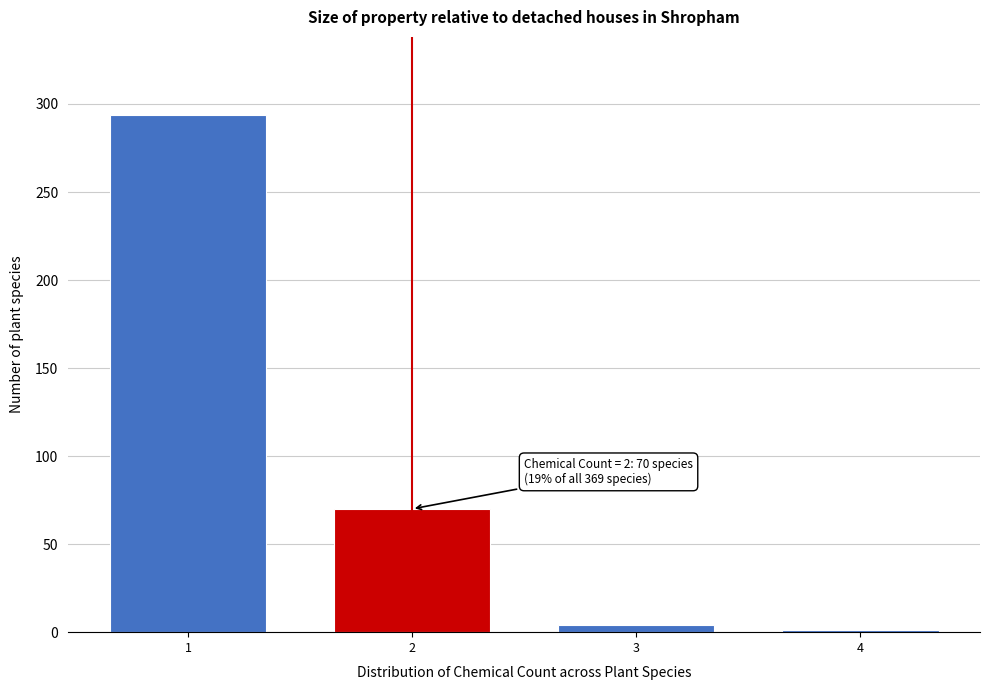

Reading right to left, what are all the values shown in this chart?

4=1	3=4	2=70	1=294